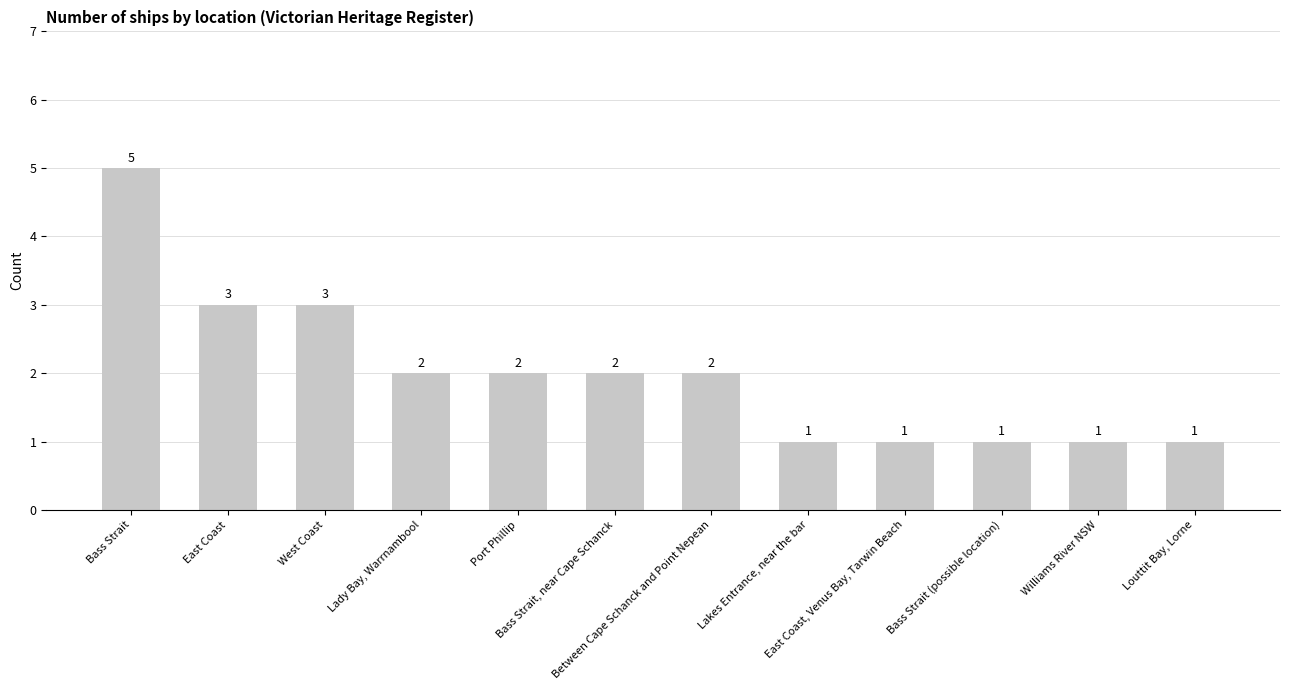

What is the greatest value displayed?

5